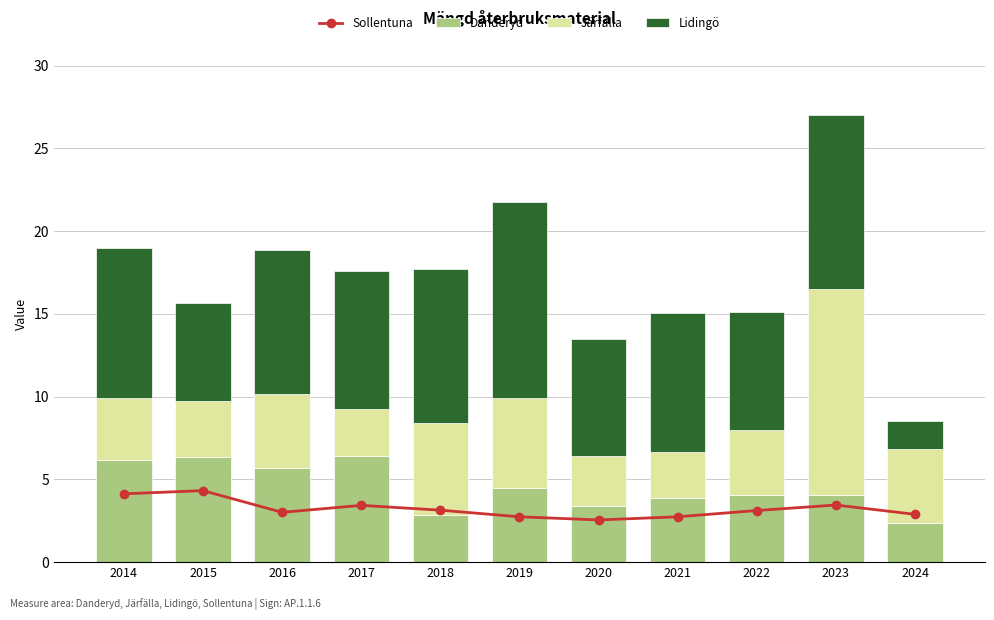

Rank the series at 2022 from highest to lowest value.

Lidingö, Danderyd, Järfälla, Sollentuna